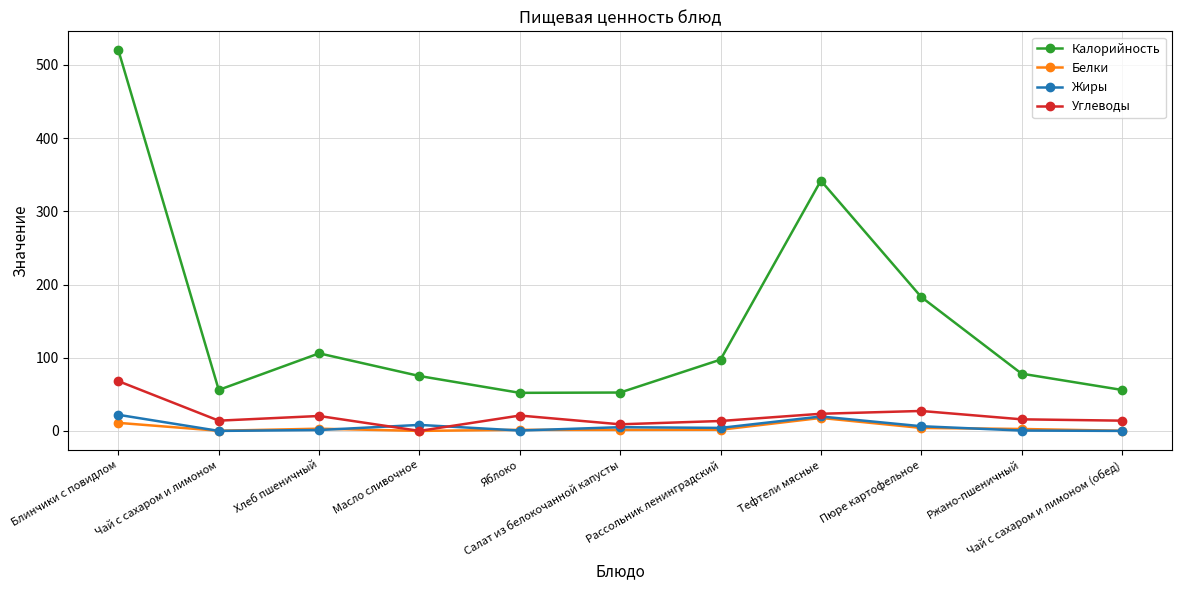

Where do Белки and Жиры first cross each other?

Блинчики с повидлом and Чай с сахаром и лимоном